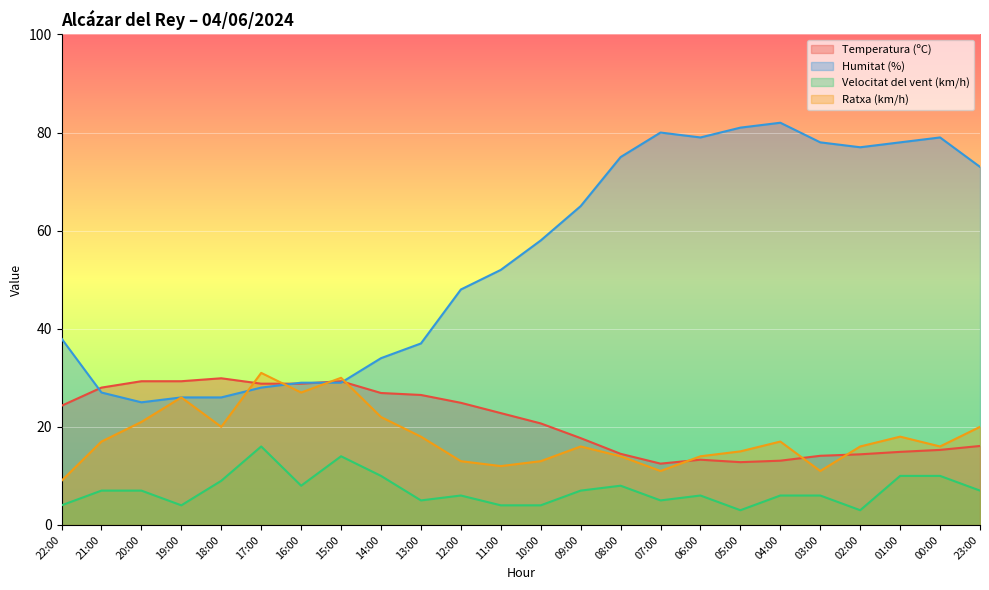

Which series has the largest total across all categories?

Humitat (%)